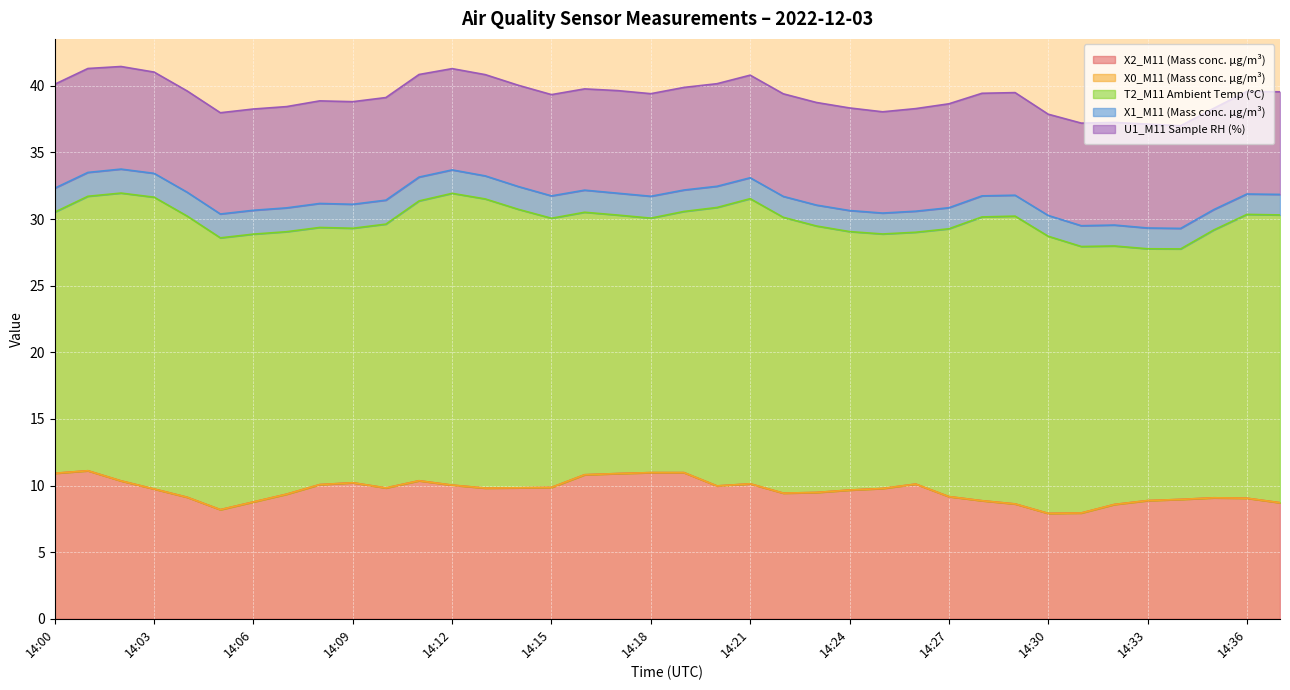

What is the highest value of the X1_M11 (Mass conc. μg/m³) series?

1.8